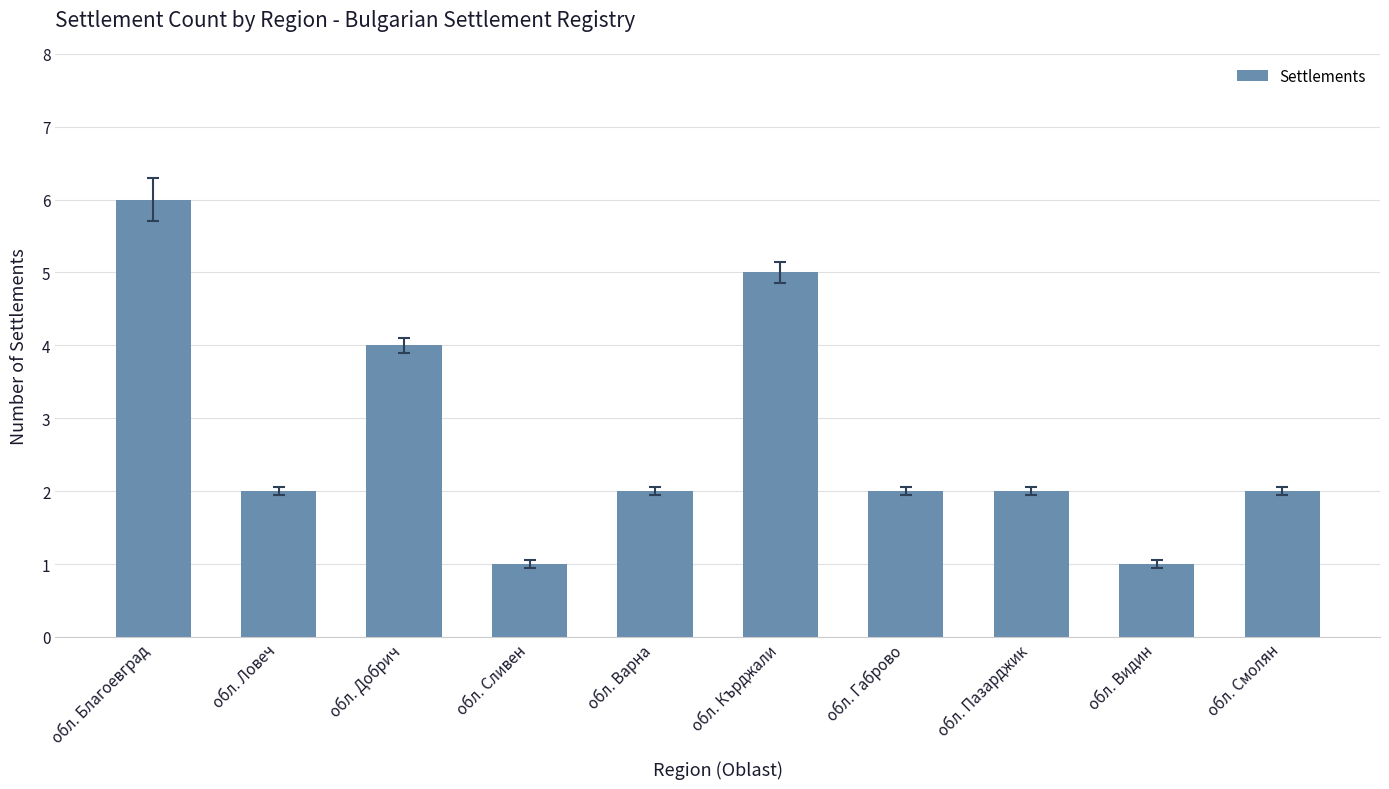

How many data points does each series have?

10